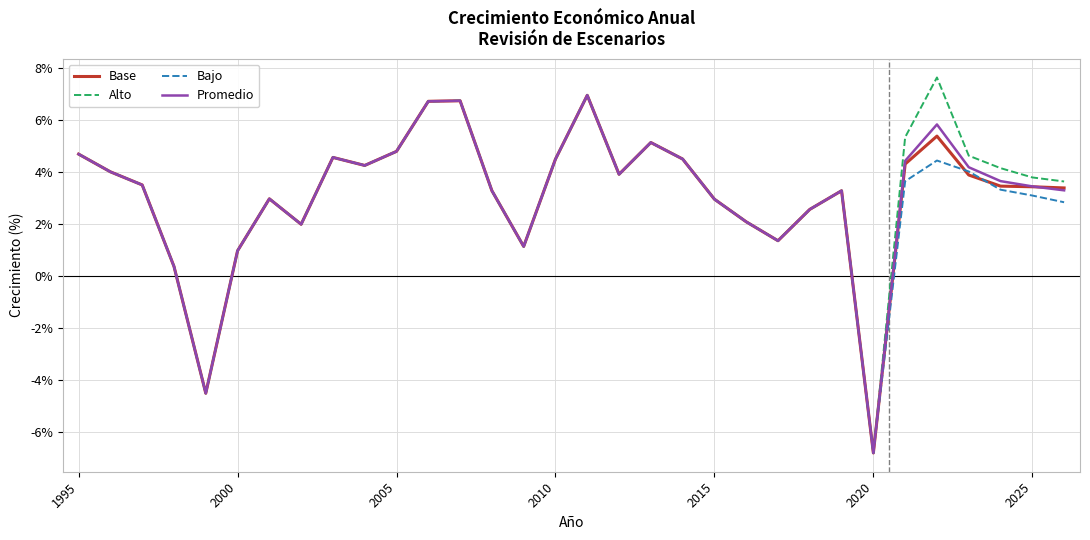

Which series has the largest range (max minus min)?

Alto